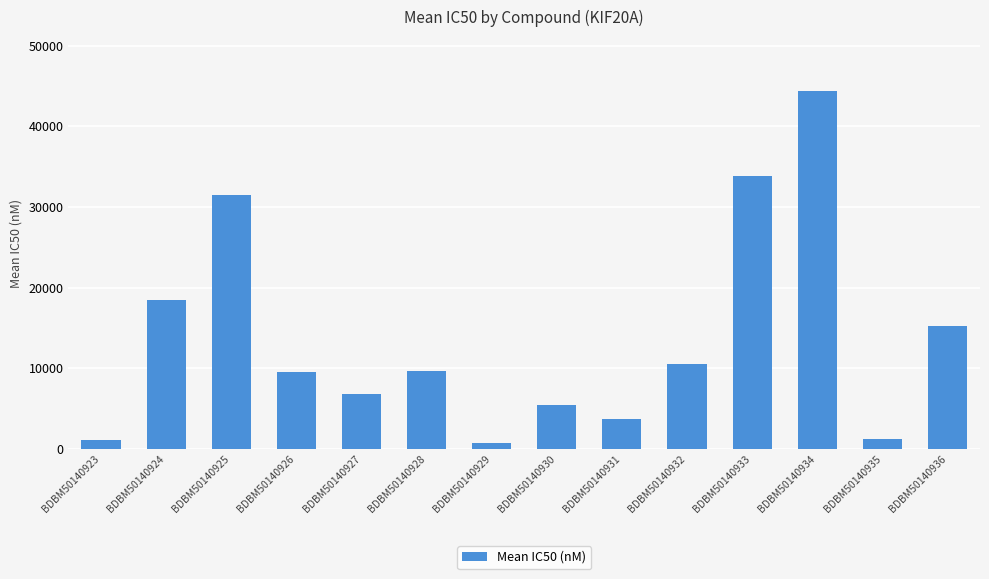

What is the value of the 5th bar from the left?

6800